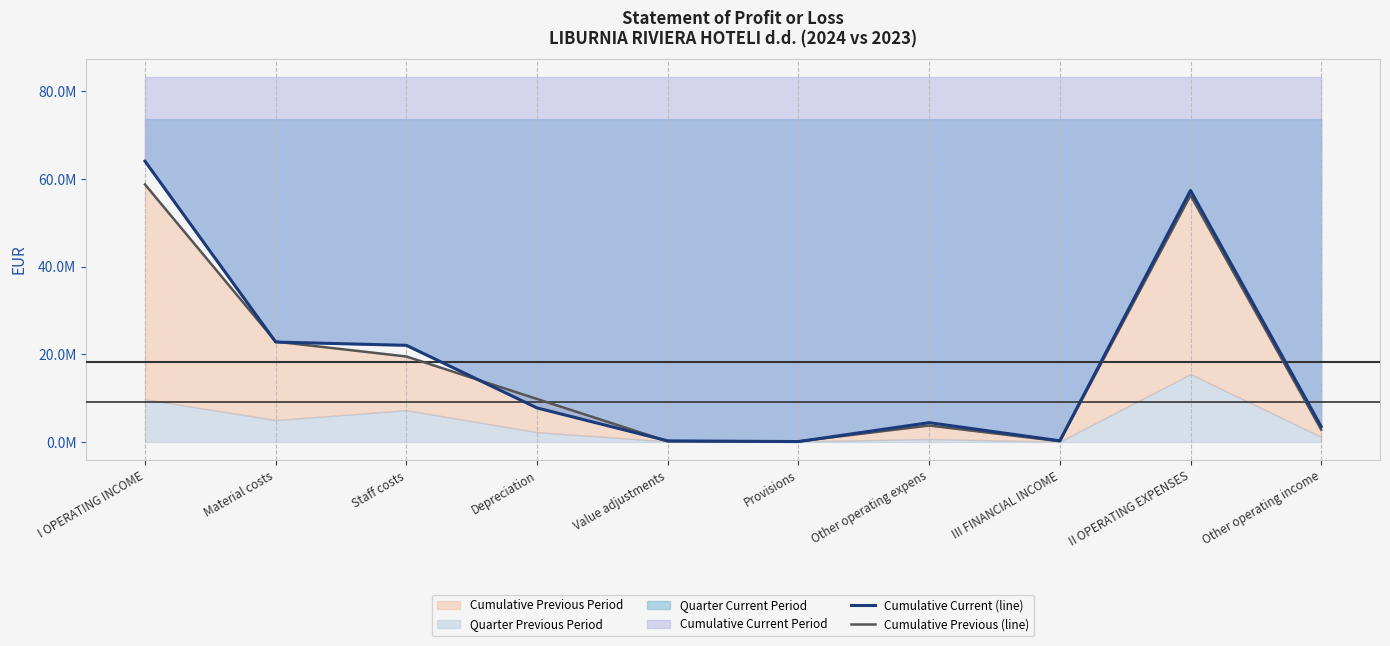

Between I OPERATING INCOME and Other operating income, which series saw the biggest shift?

Cumulative Current (line)